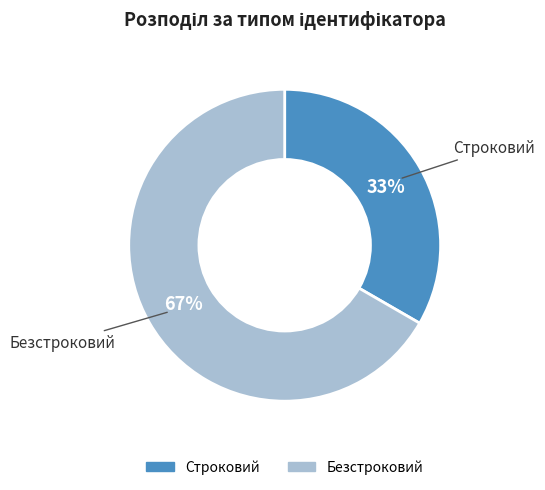

How many segments does this pie chart have?

2